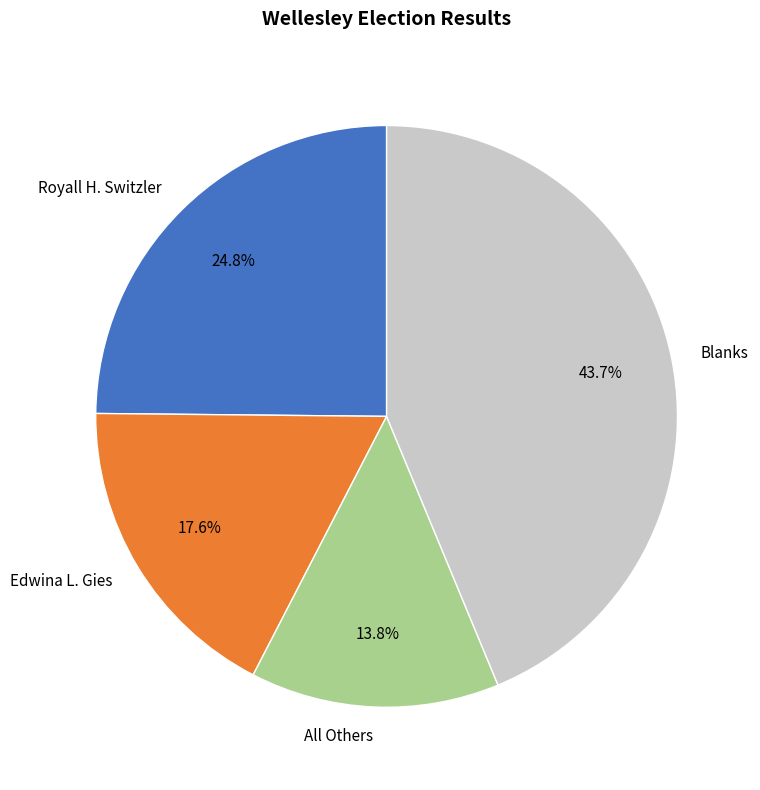

What is the largest slice in the pie chart?

Blanks